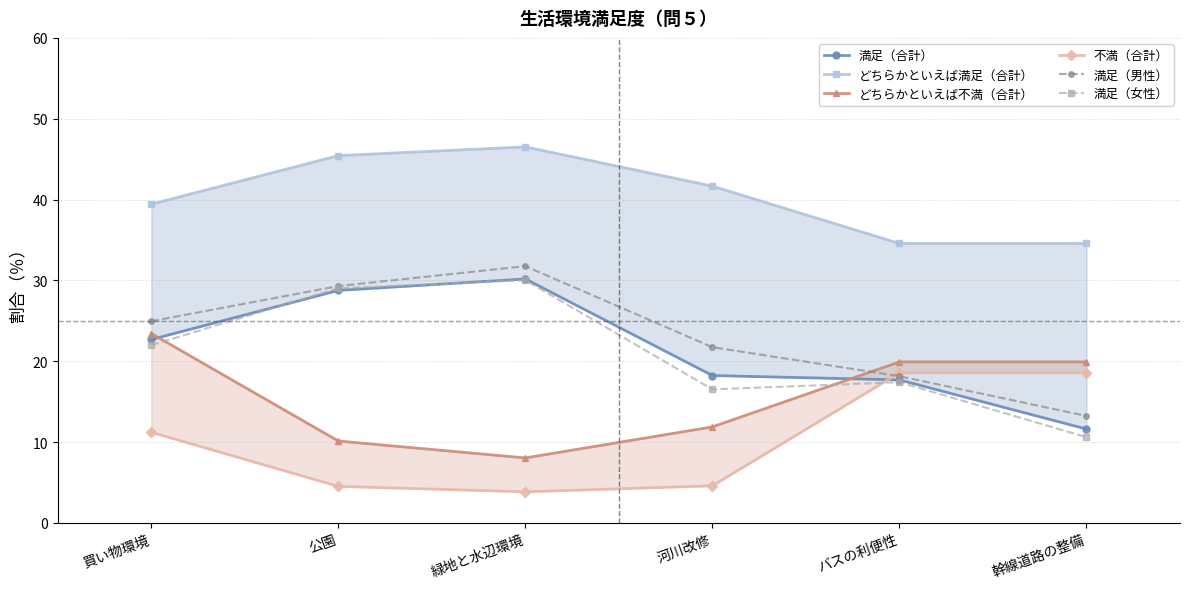

Count the number of categories in the chart.

6